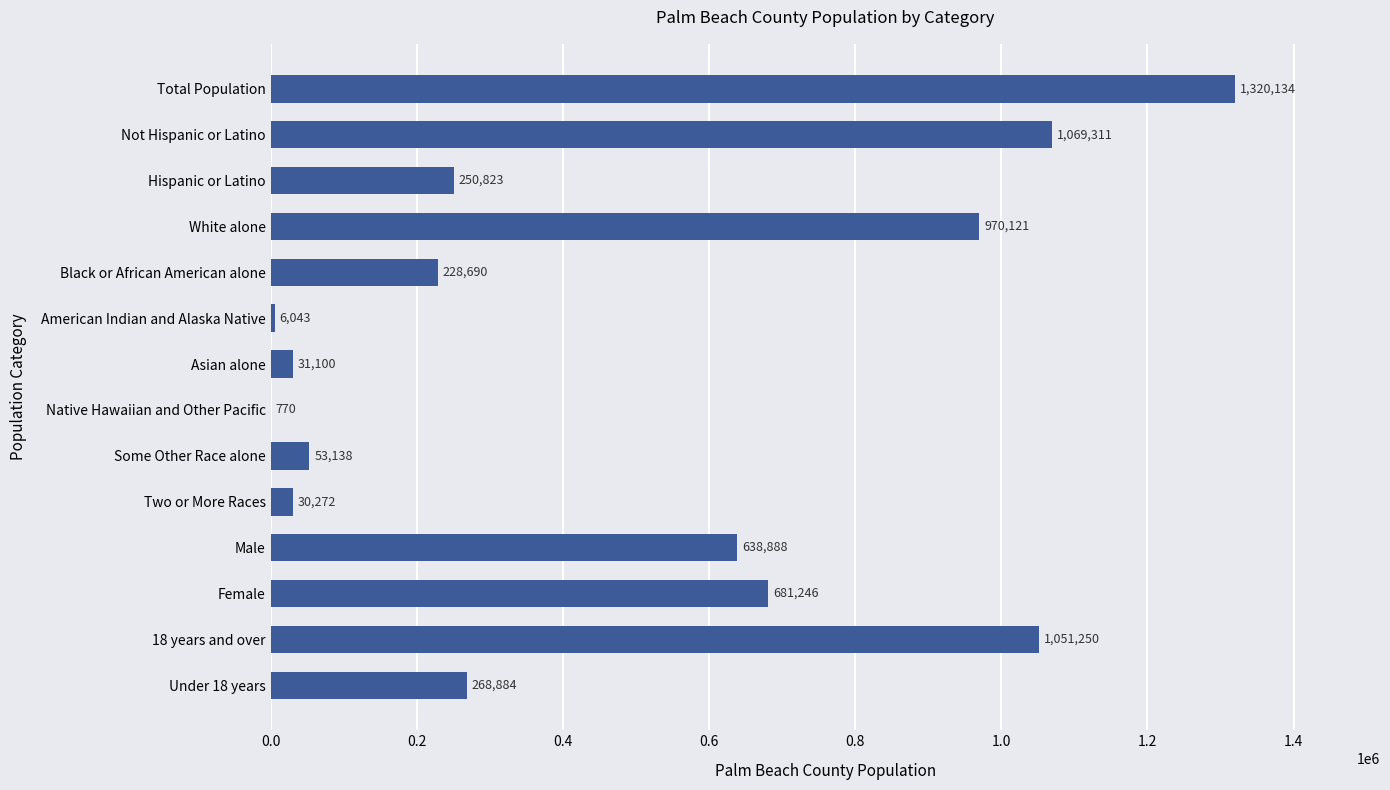

What is the sum of the values at Black or African American alone and American Indian and Alaska Native?

234733